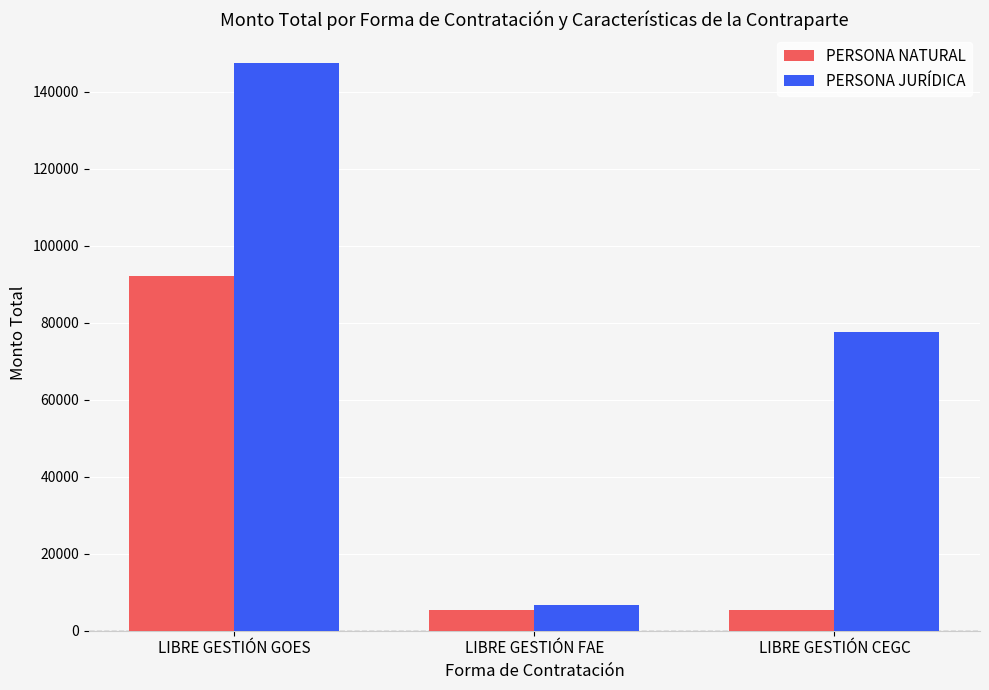

What value does the PERSONA NATURAL series have at LIBRE GESTIÓN FAE?

5332.8